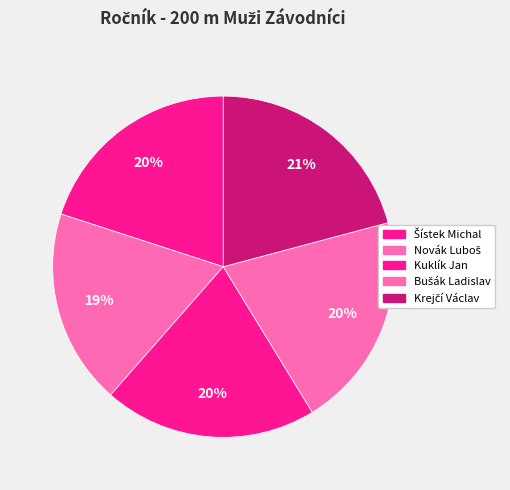

True or false: Bušák Ladislav accounts for 20% of the total.

True